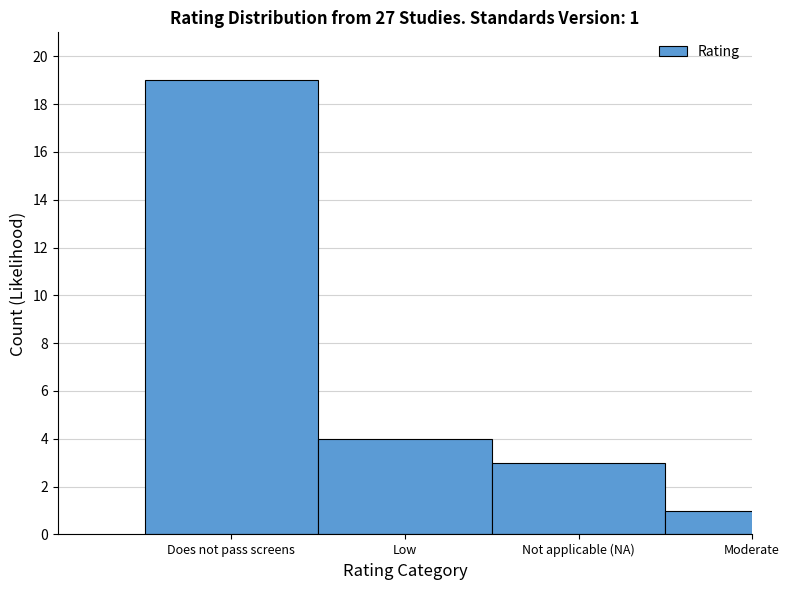

Reading right to left, transcribe all the data shown in this chart.

Moderate=1	Not applicable (NA)=3	Low=4	Does not pass screens=19